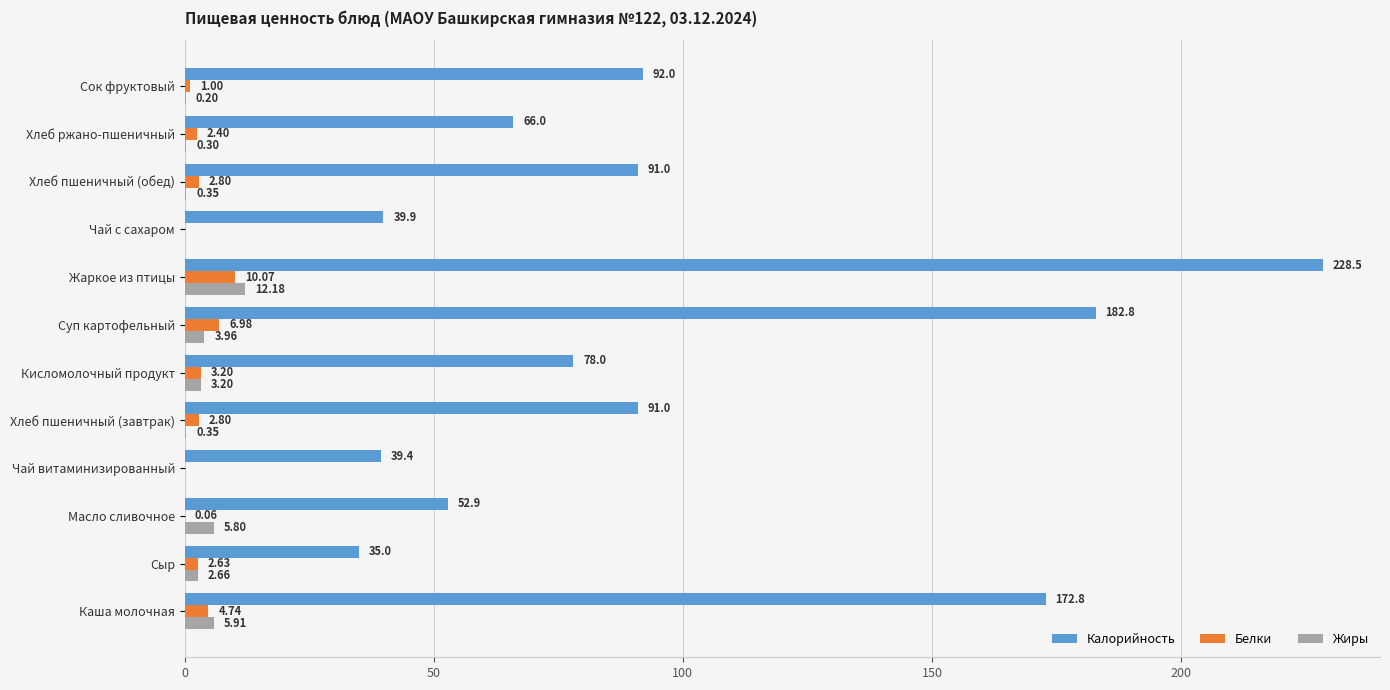

How many values in the Жиры series exceed 2?

6